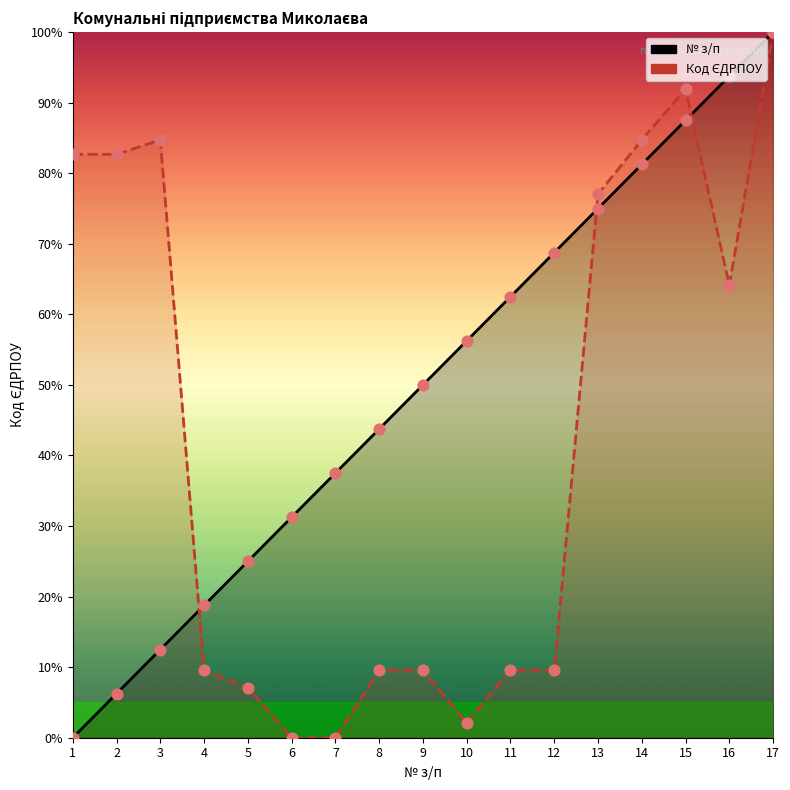

Which series reaches the maximum Y coordinate?

№ з/п